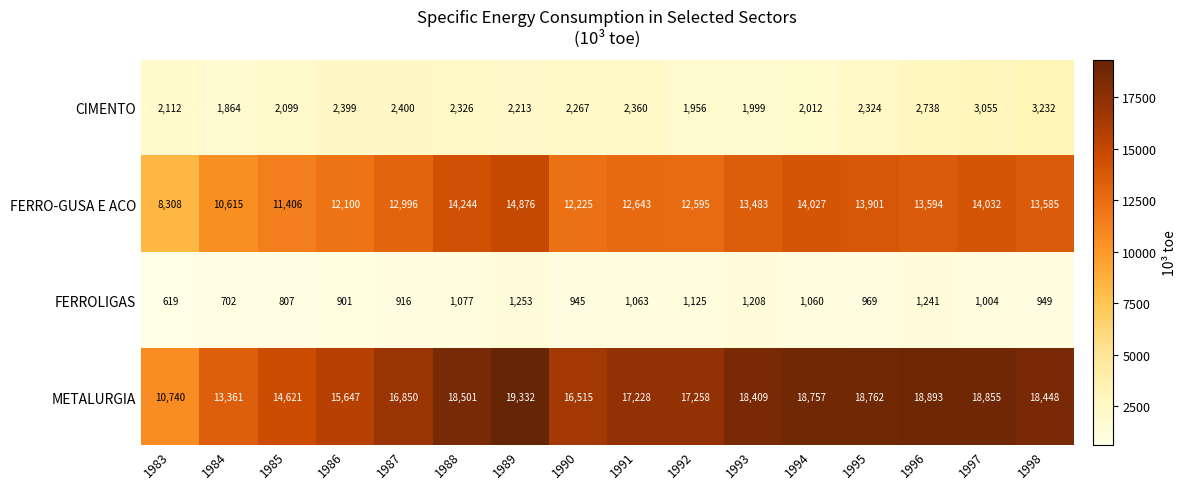

Is it true that CIMENTO equals 2400 at 1987?

True